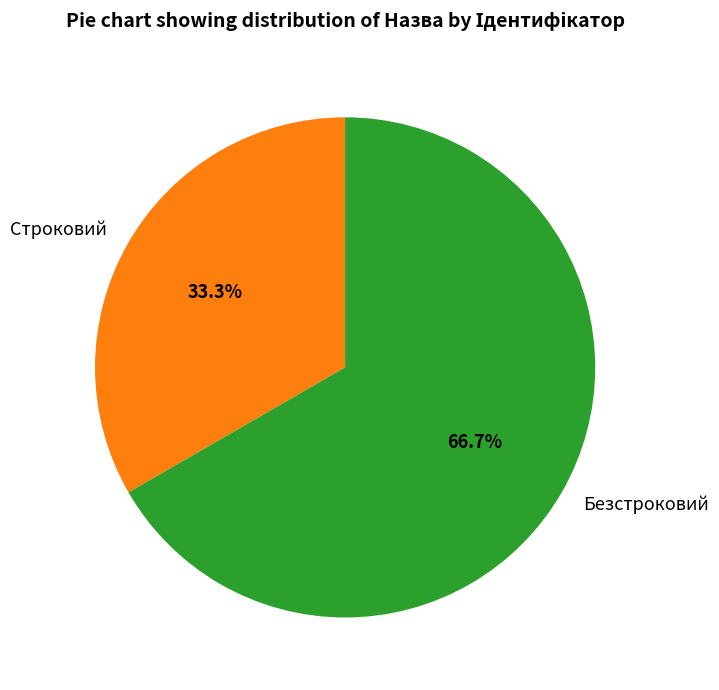

To the nearest percent, what percentage of the pie is Безстроковий?

67%